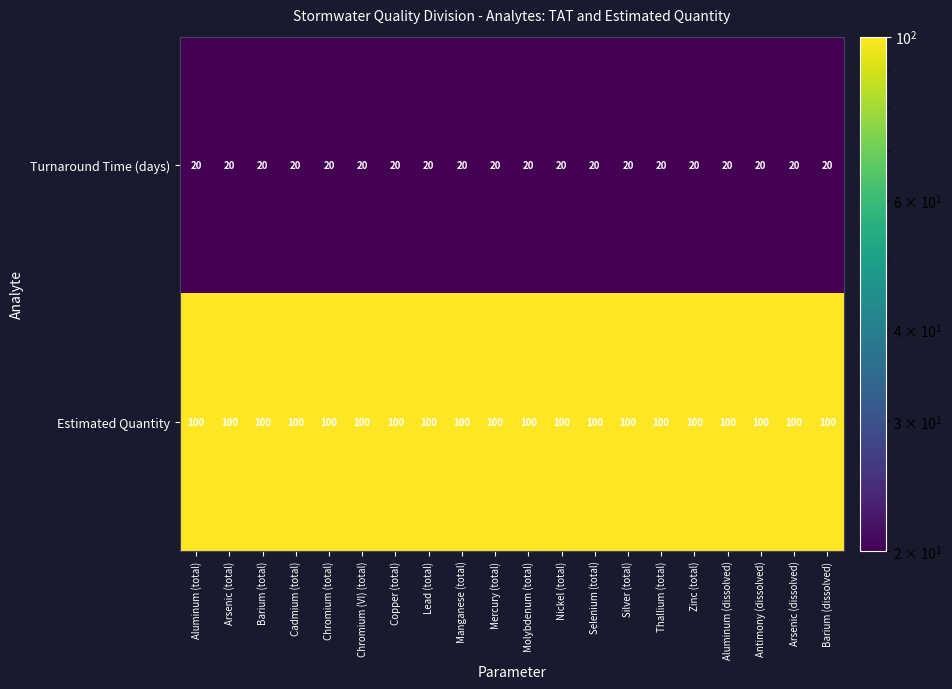

Read the Turnaround Time (days) value at Chromium (total).

20